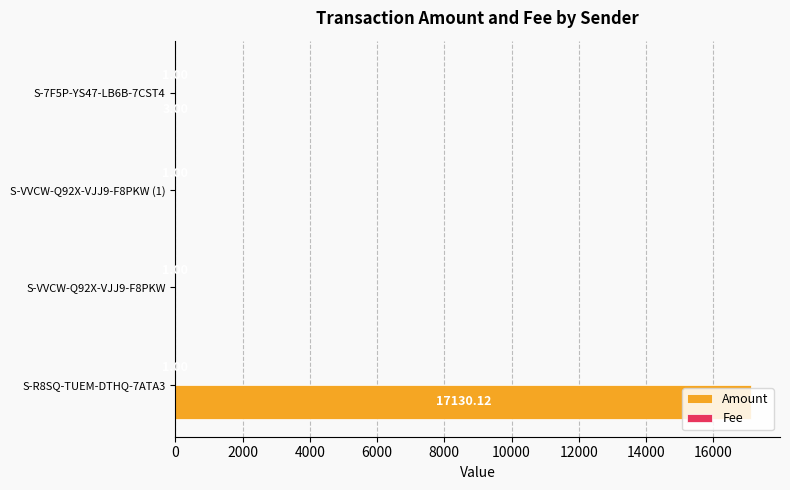

Which series has the largest total across all categories?

Amount